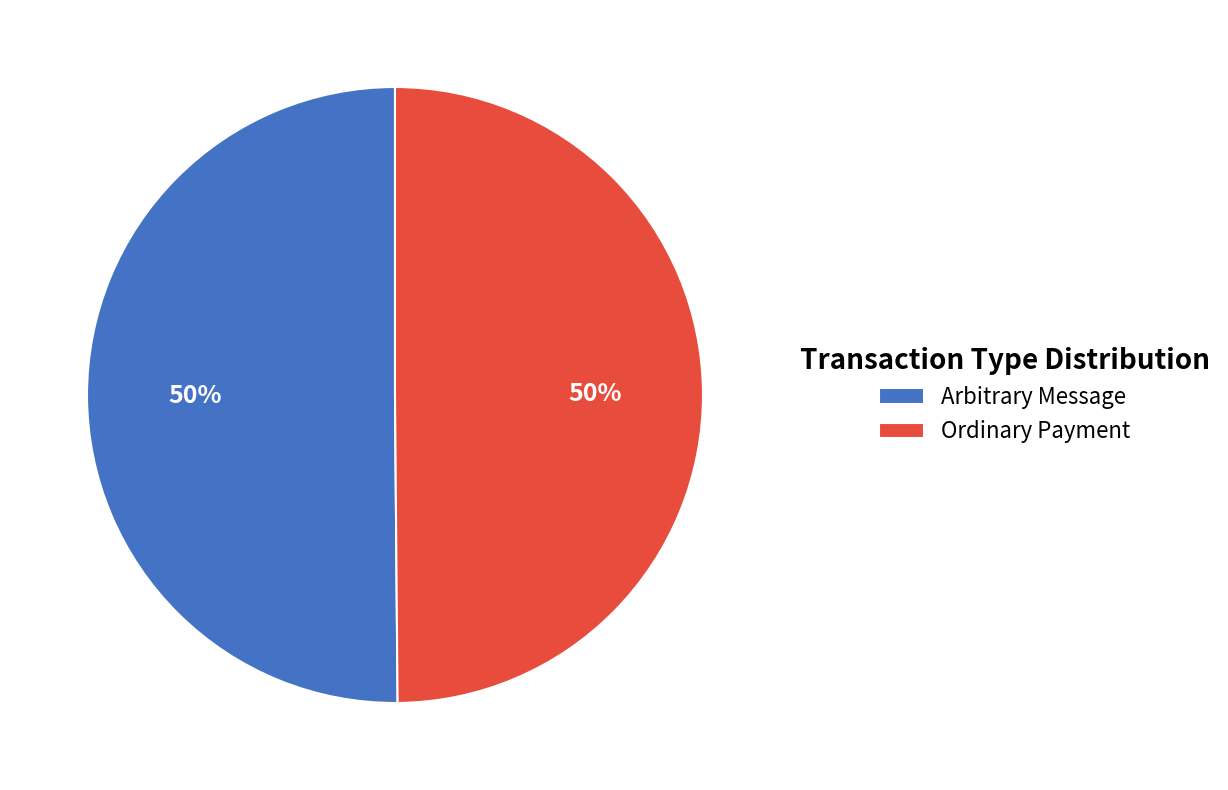

To the nearest percent, what portion does Ordinary Payment represent?

50%